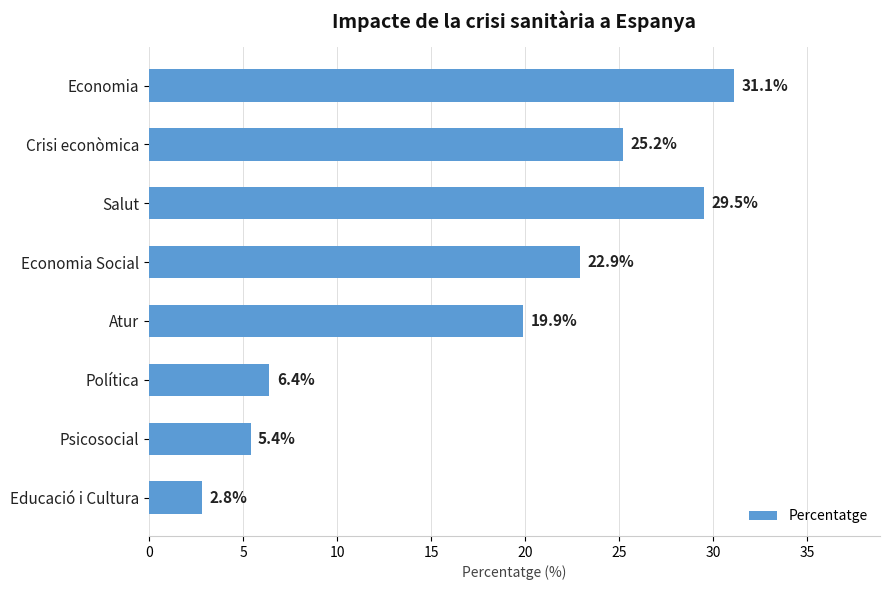

Reading top to bottom, list all the values displayed in this chart.

Economia=31.1	Crisi econòmica=25.2	Salut=29.5	Economia Social=22.9	Atur=19.9	Política=6.4	Psicosocial=5.4	Educació i Cultura=2.8